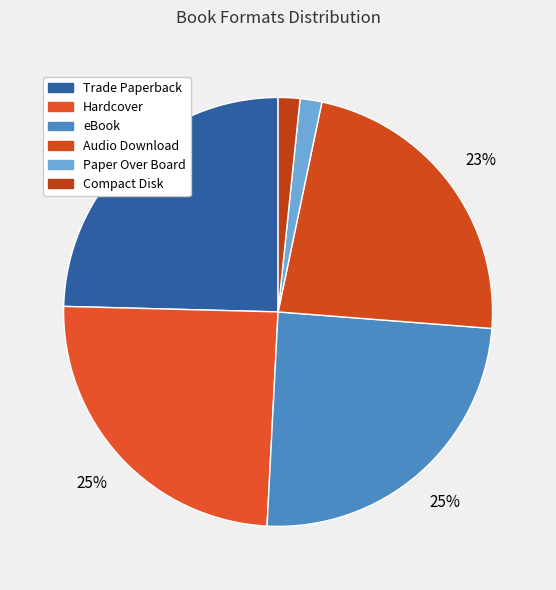

Is Hardcover the majority of the pie?

No